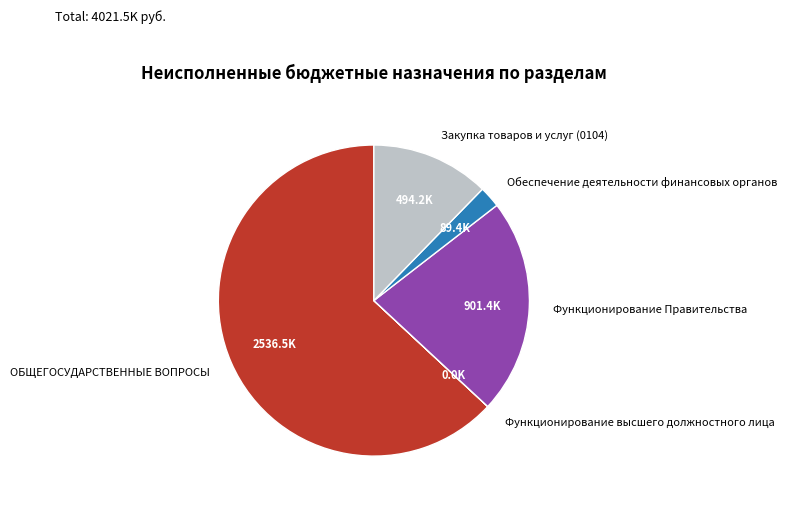

The ОБЩЕГОСУДАРСТВЕННЫЕ ВОПРОСЫ slice represents 63% of the pie. True or false?

True